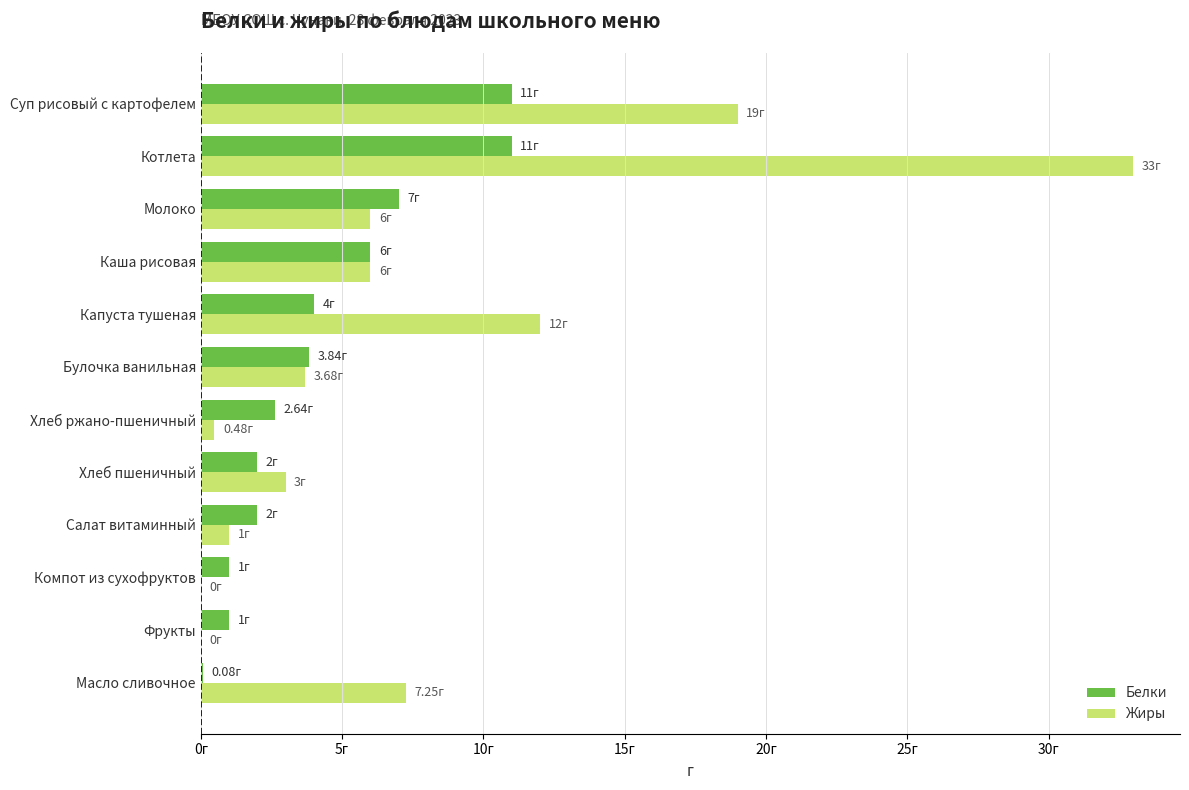

Which series has the largest total across all categories?

Жиры